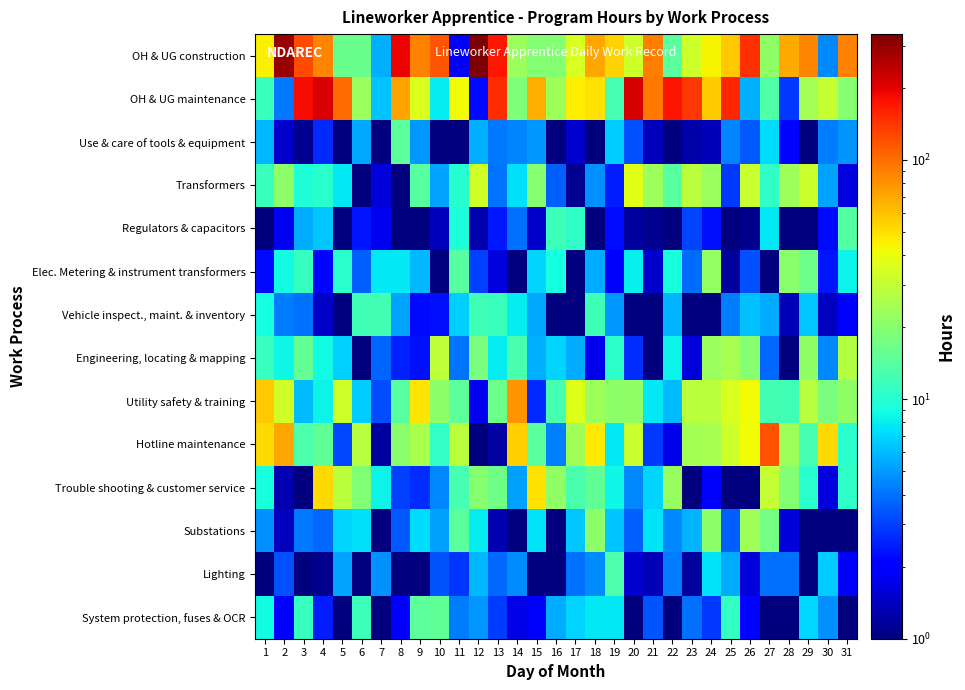

Rank the series by their maximum value, from lowest to highest.

Vehicle inspect., maint. & inventory, Lighting, Regulators & capacitors, Use & care of tools & equipment, System protection, fuses & OCR, Elec. Metering & instrument transformers, Substations, Engineering, locating & mapping, Transformers, Trouble shooting & customer service, Utility safety & training, Hotline maintenance, OH & UG maintenance, OH & UG construction